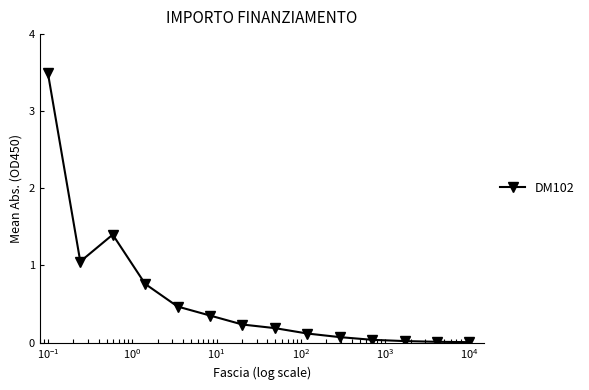

What is the difference between the maximum and minimum values?

3.5